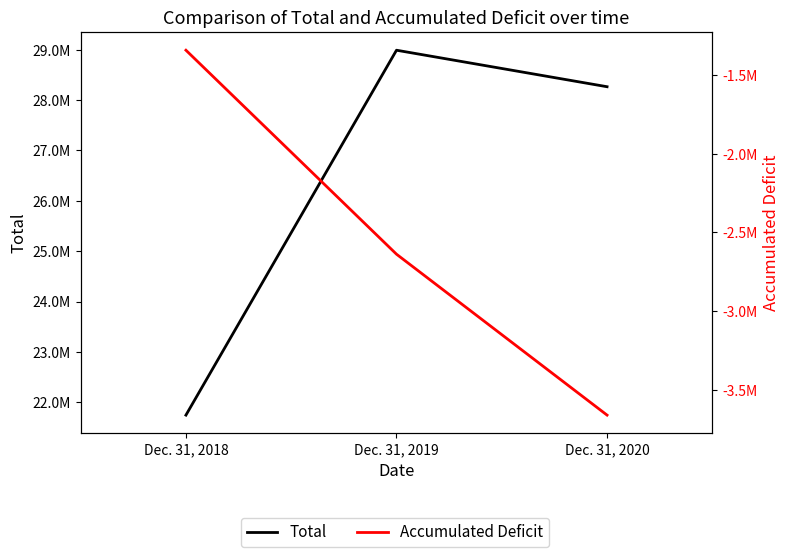

What is the minimum value shown in the chart?

-3660402